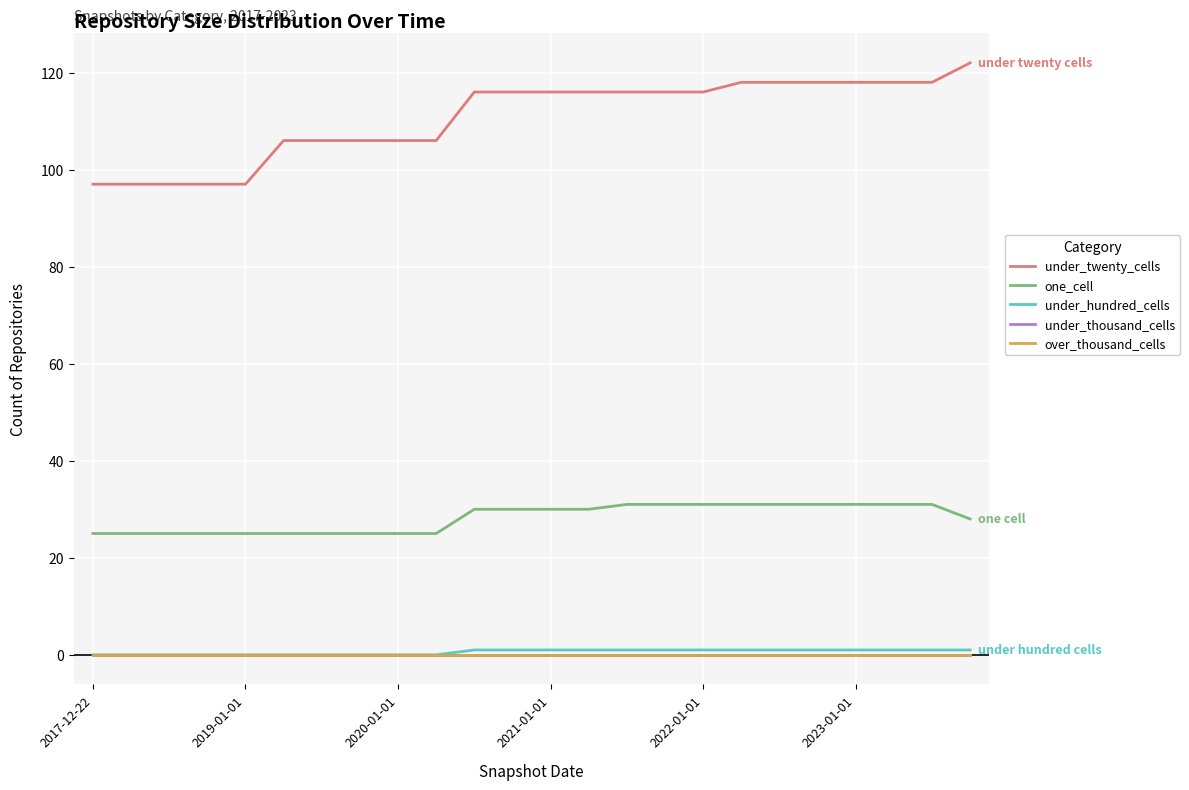

At which category is the sum across all series the highest?

23